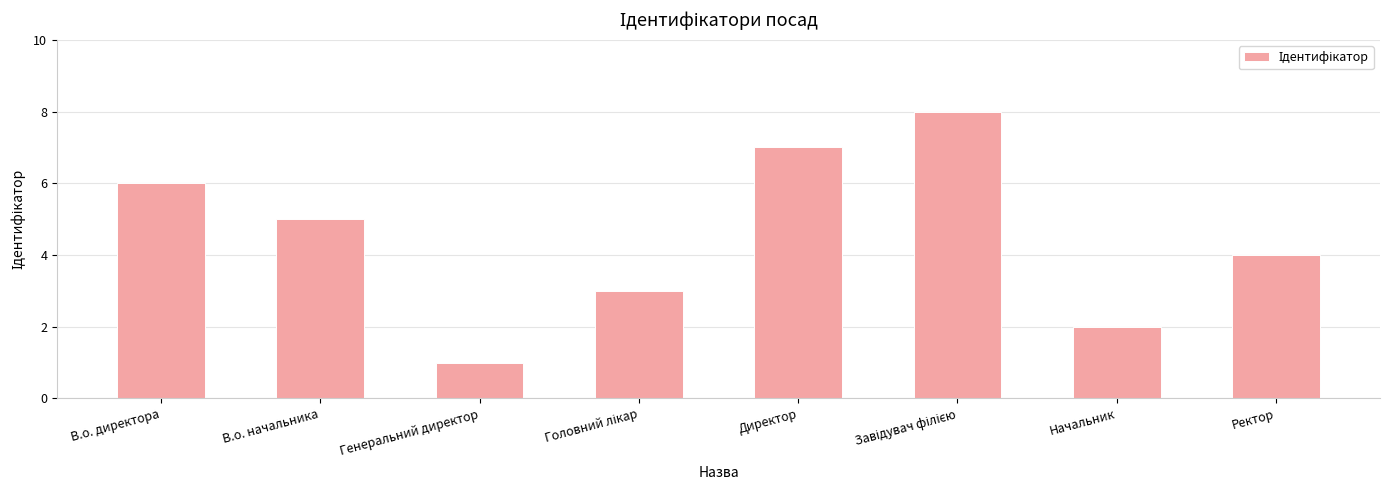

What is the smallest value displayed?

1